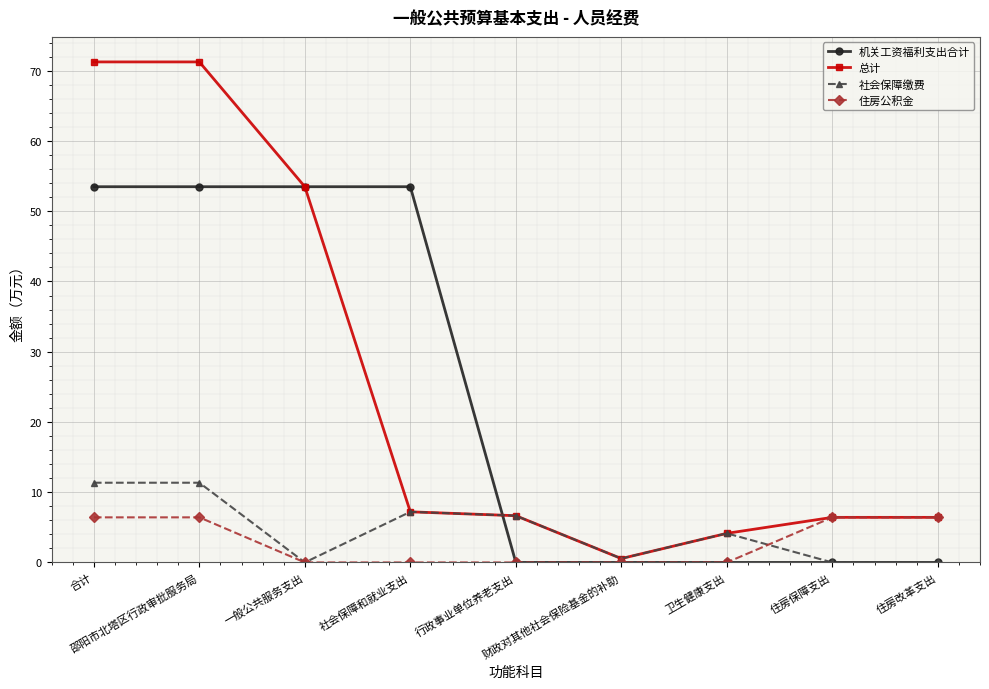

At 邵阳市北塔区行政审批服务局, list the series in order from largest to smallest.

总计, 机关工资福利支出合计, 社会保障缴费, 住房公积金